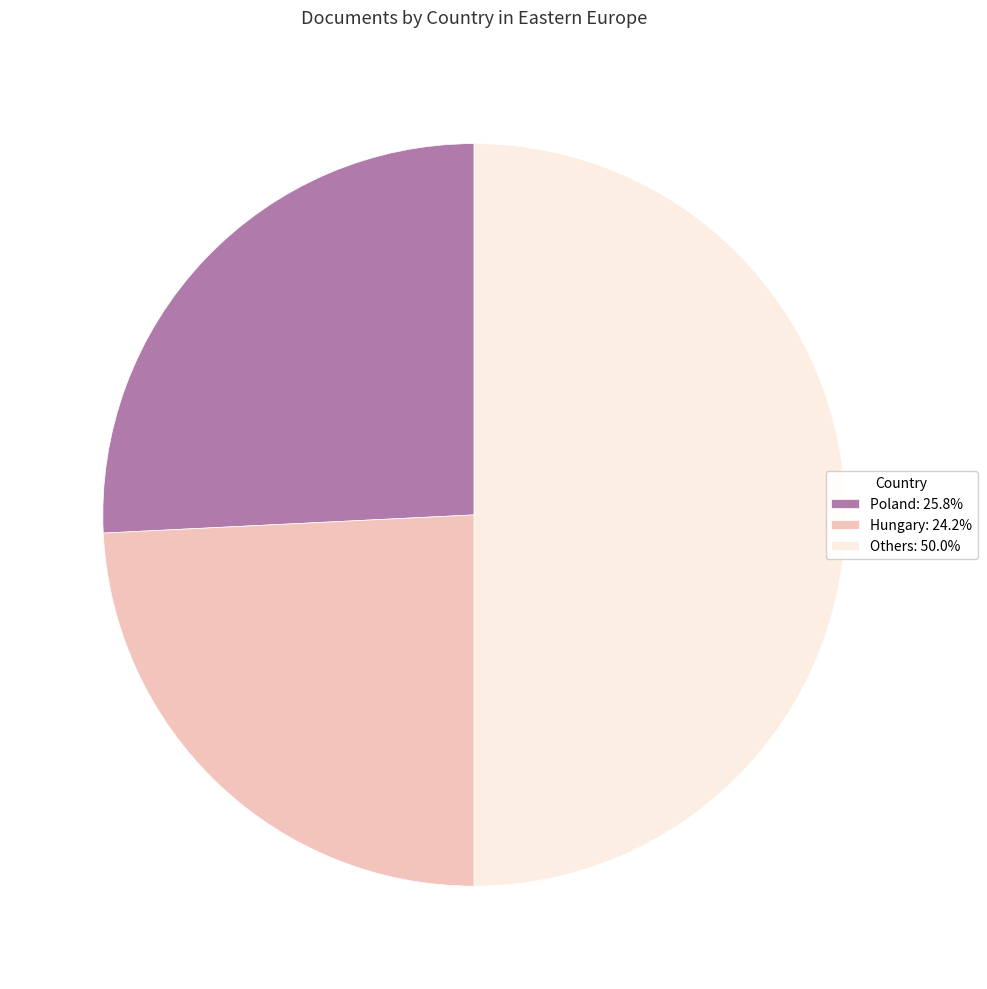

Do Others: 50.0% and Poland: 25.8% together represent more than half of the pie?

Yes